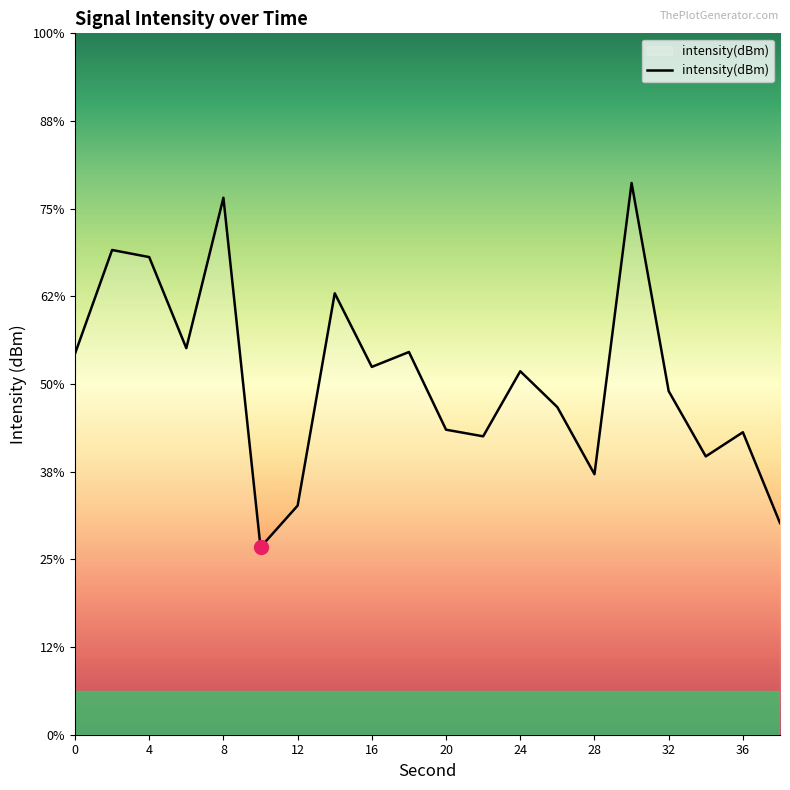

Which has a higher value, 26 or 20?

26